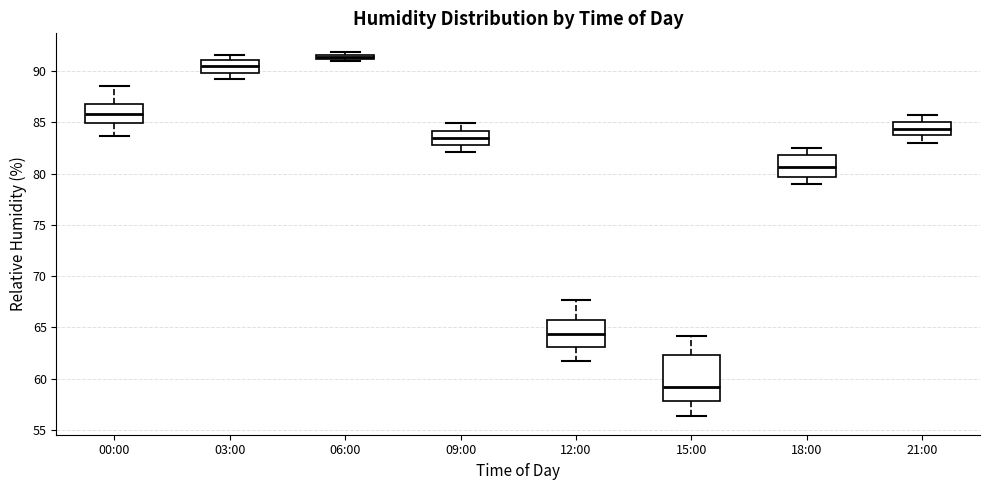

Which box's median line is the highest?

06:00